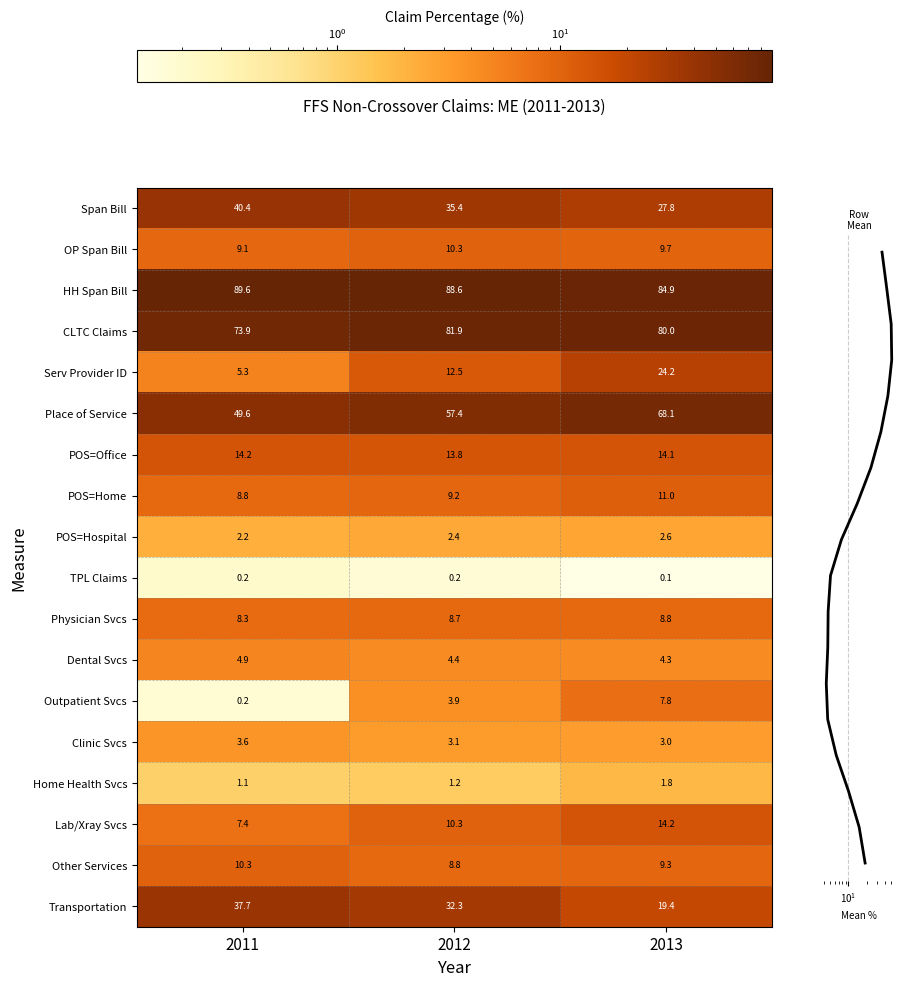

Reading left to right, transcribe all the data shown in this chart.

Span Bill: 2011=40.4	2012=35.4	2013=27.8
OP Span Bill: 2011=9.1	2012=10.3	2013=9.7
HH Span Bill: 2011=89.6	2012=88.6	2013=84.9
CLTC Claims: 2011=73.9	2012=81.9	2013=80.0
Serv Provider ID: 2011=5.3	2012=12.5	2013=24.2
Place of Service: 2011=49.6	2012=57.4	2013=68.1
POS=Office: 2011=14.2	2012=13.8	2013=14.1
POS=Home: 2011=8.8	2012=9.2	2013=11.0
POS=Hospital: 2011=2.2	2012=2.4	2013=2.6
TPL Claims: 2011=0.2	2012=0.2	2013=0.1
Physician Svcs: 2011=8.3	2012=8.7	2013=8.8
Dental Svcs: 2011=4.9	2012=4.4	2013=4.3
Outpatient Svcs: 2011=0.2	2012=3.9	2013=7.8
Clinic Svcs: 2011=3.6	2012=3.1	2013=3.0
Home Health Svcs: 2011=1.1	2012=1.2	2013=1.8
Lab/Xray Svcs: 2011=7.4	2012=10.3	2013=14.2
Other Services: 2011=10.3	2012=8.8	2013=9.3
Transportation: 2011=37.7	2012=32.3	2013=19.4